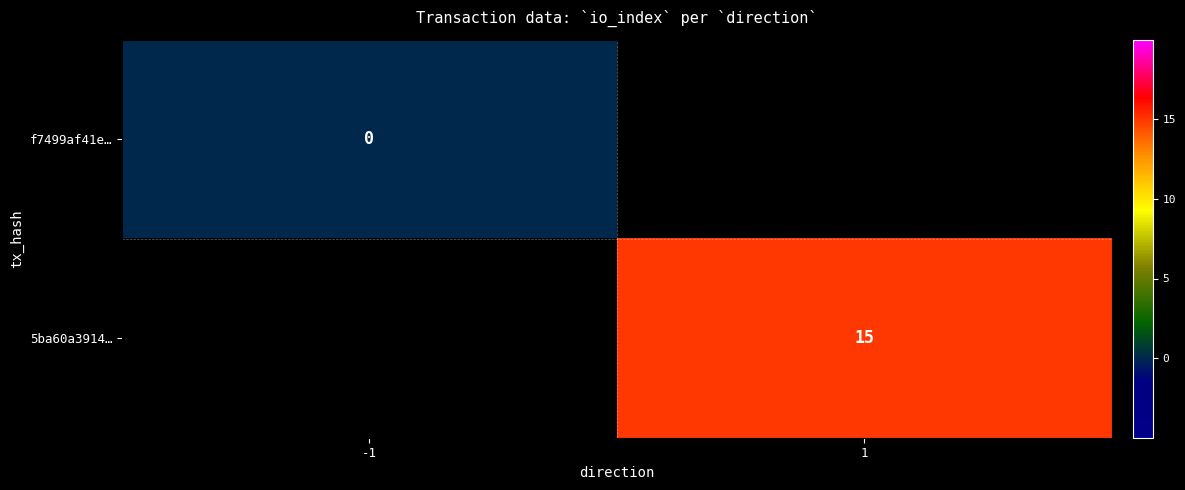

The value of 5ba60a3914… at 1 is 15.0. True or false?

True